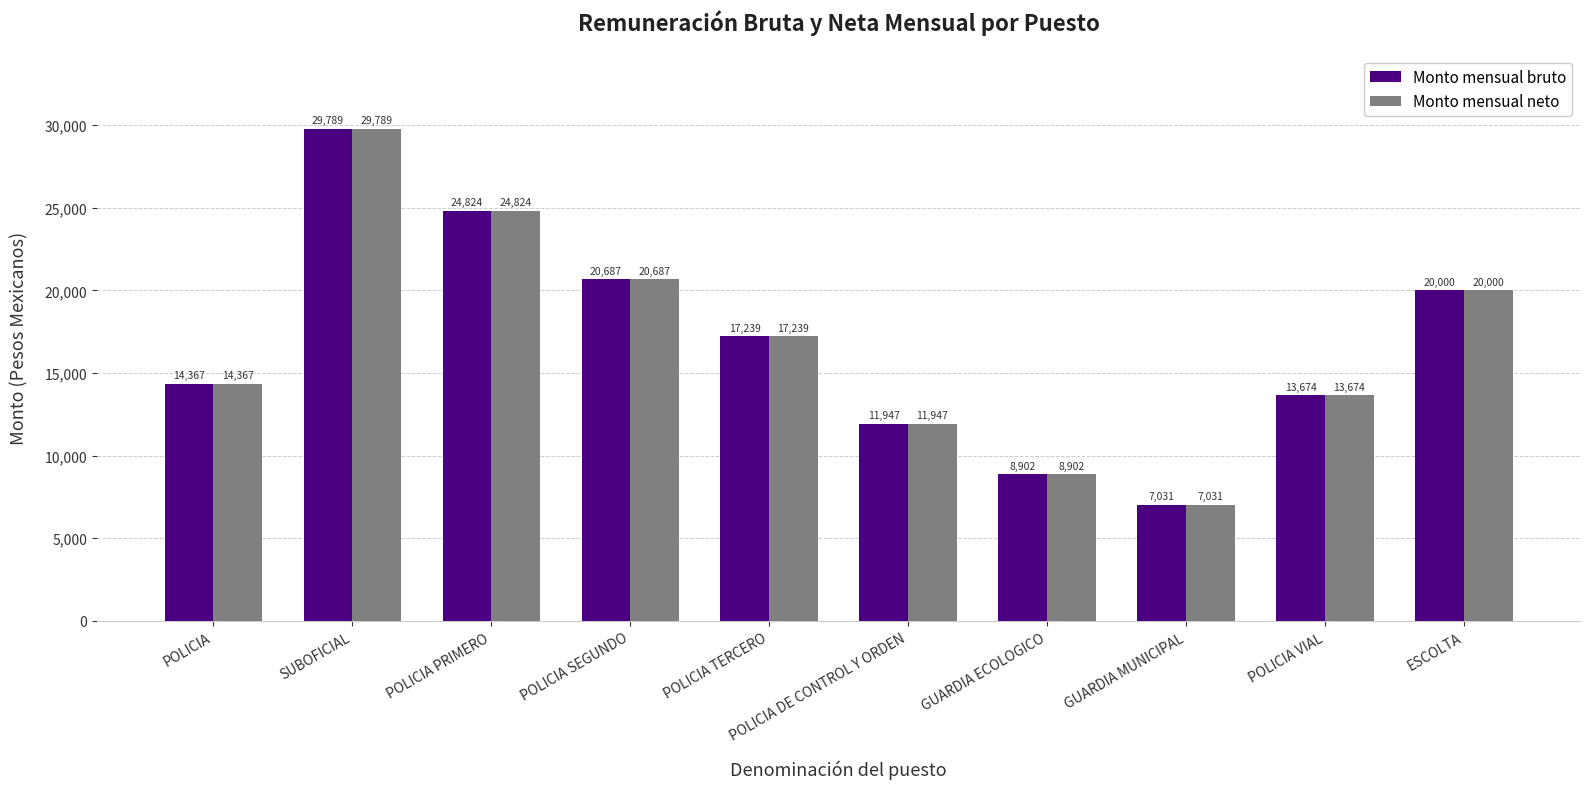

What is the average value of the Monto mensual bruto series?

16846.1